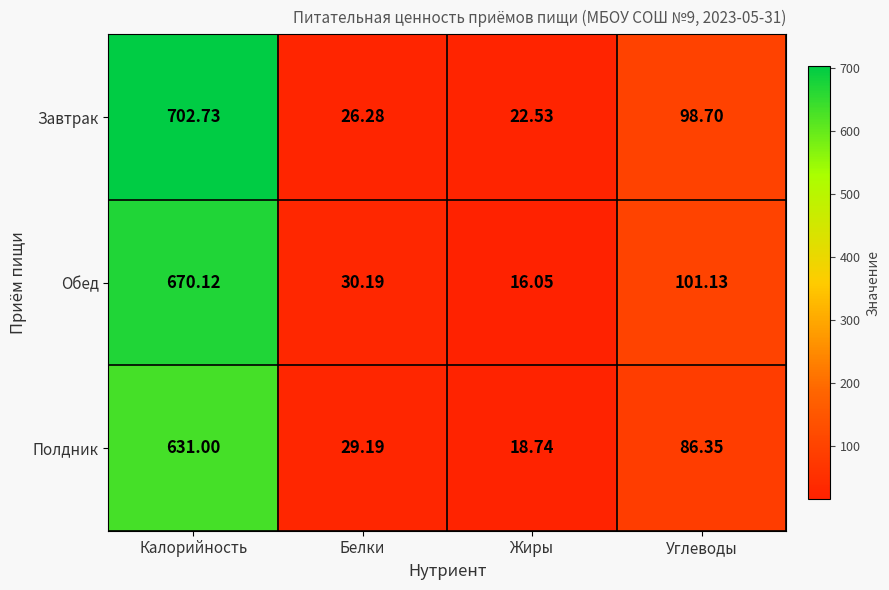

Which series has the largest range (max minus min)?

Завтрак